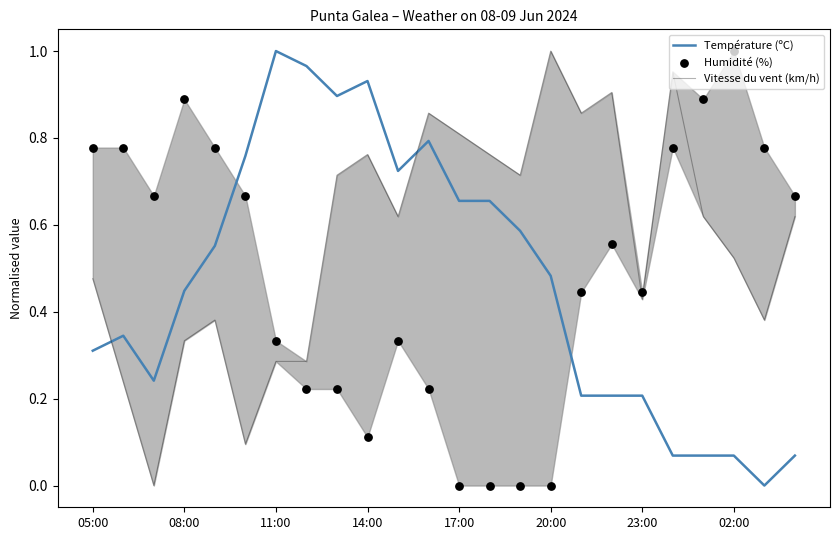

True or false: Température (ºC) has a value of 0.1 at 08:00.

False